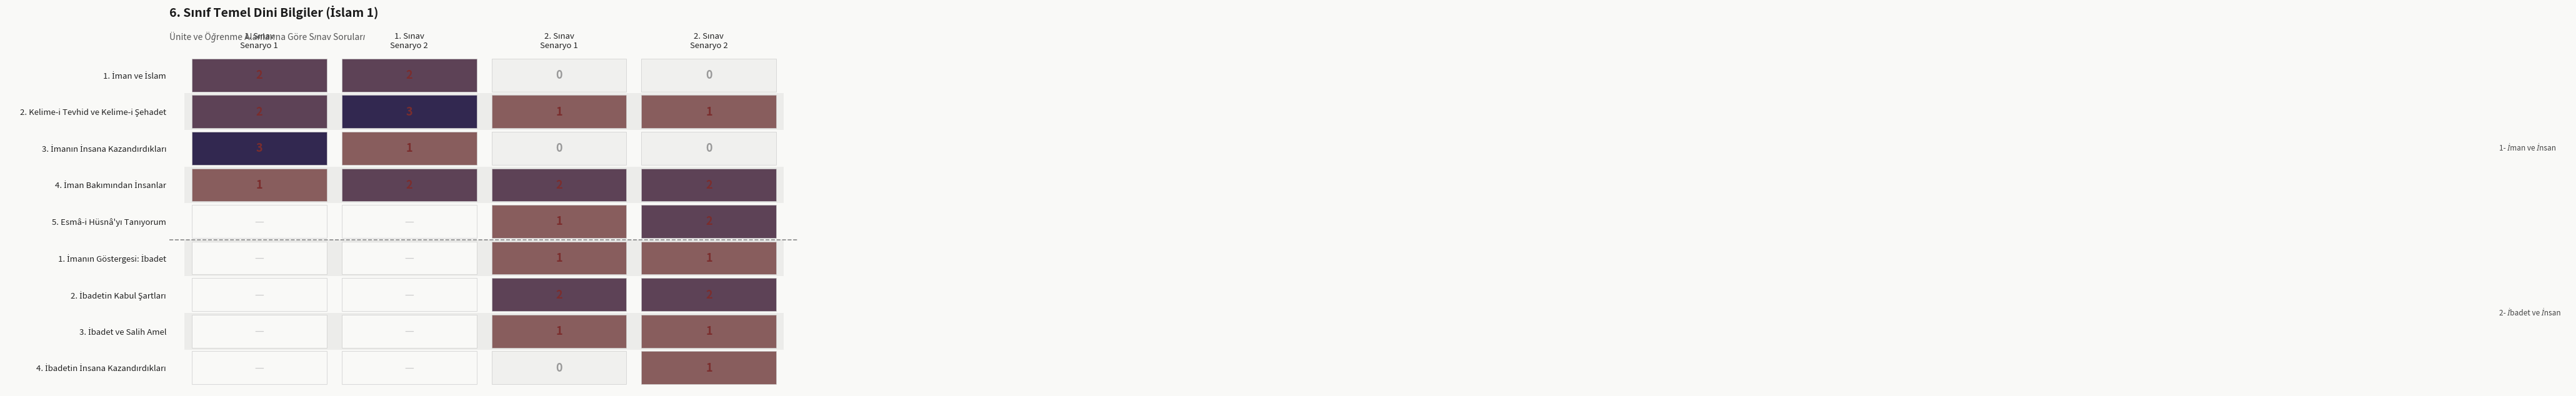

Reading left to right, extract all data points from this chart.

1. Sınav
Senaryo 1: 2	2	0	0
1. Sınav
Senaryo 2: 2	3	1	1
2. Sınav
Senaryo 1: 3	1	0	0
2. Sınav
Senaryo 2: 1	2	2	2
r4: 0	0	1	2
r5: 0	0	1	1
r6: 0	0	2	2
r7: 0	0	1	1
r8: 0	0	0	1